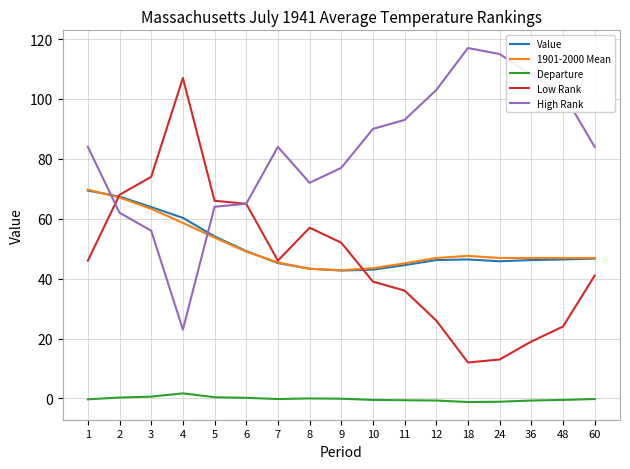

Between which two adjacent categories do Value and High Rank first intersect?

1 and 2